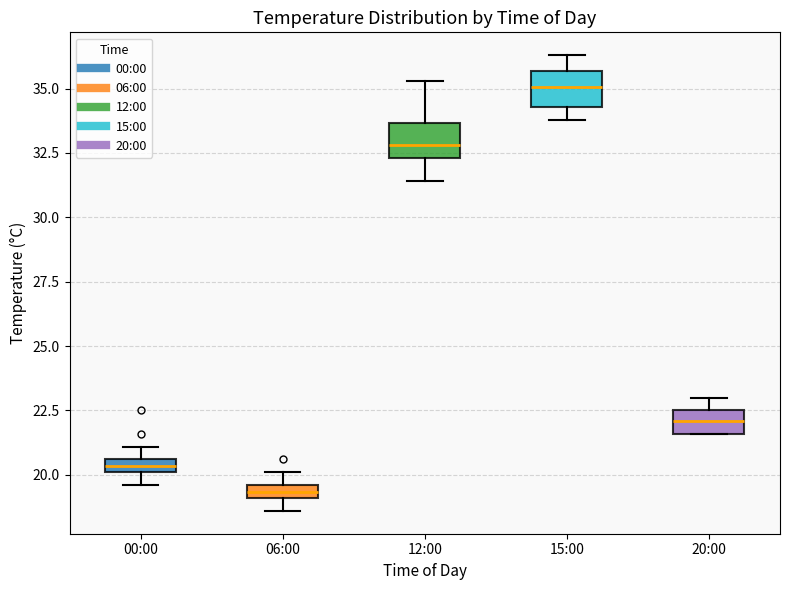

Which box's median line is the lowest?

06:00